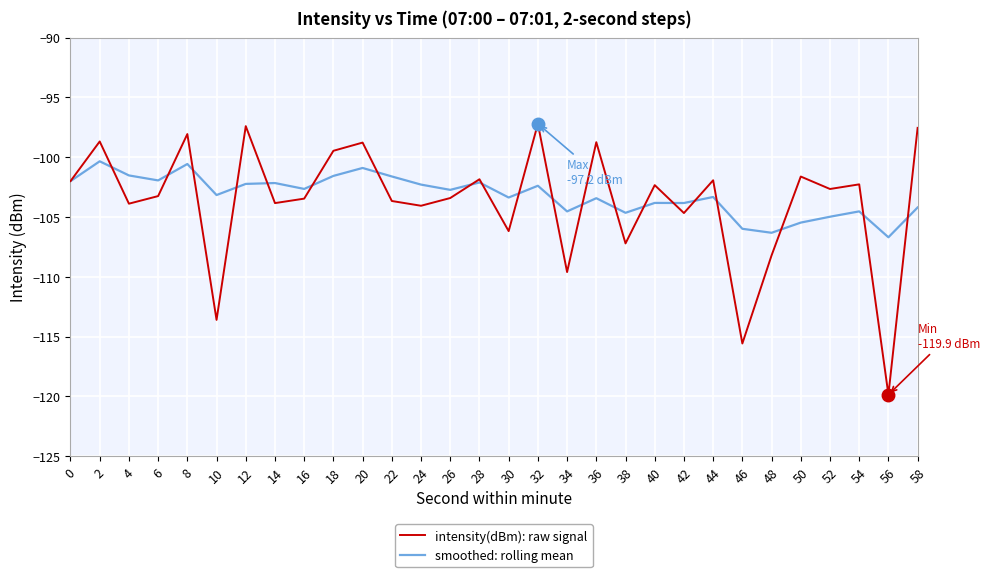

How many distinct data groups are displayed?

2